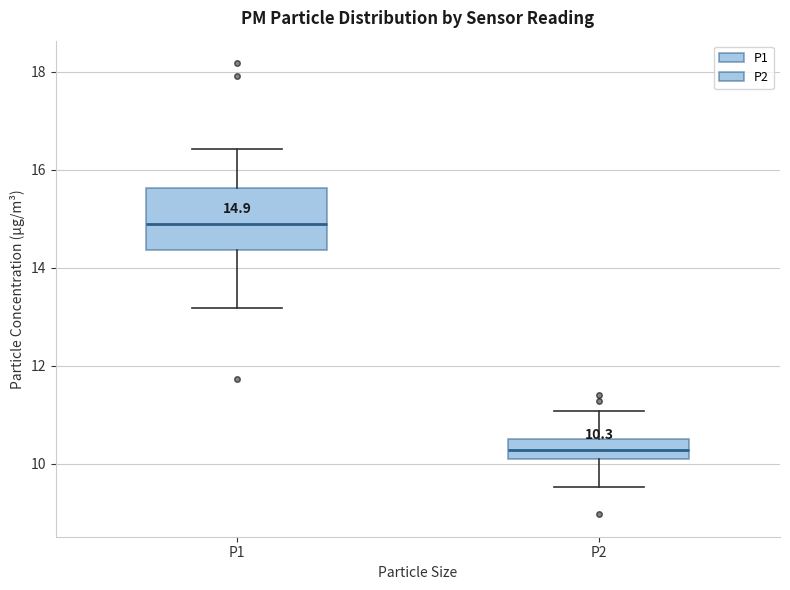

Which box is the tallest, from its lower edge to its upper edge?

P1